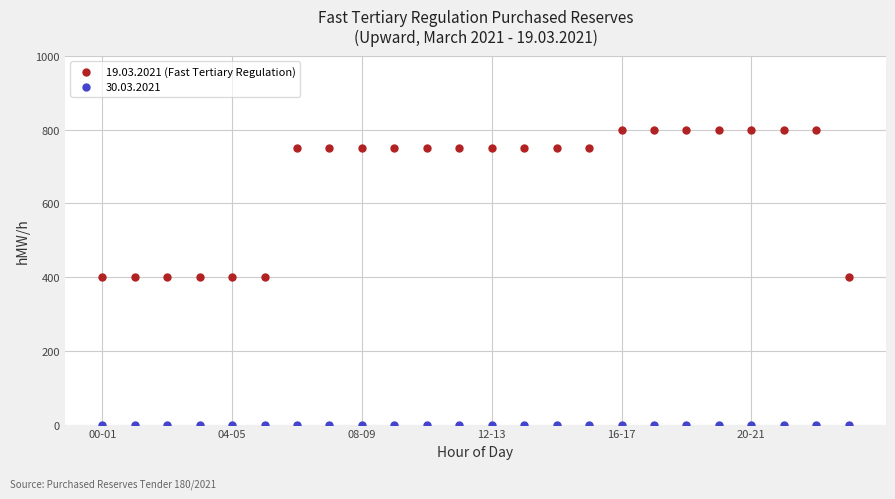

Which series contains the highest Y value?

19.03.2021 (Fast Tertiary Regulation)